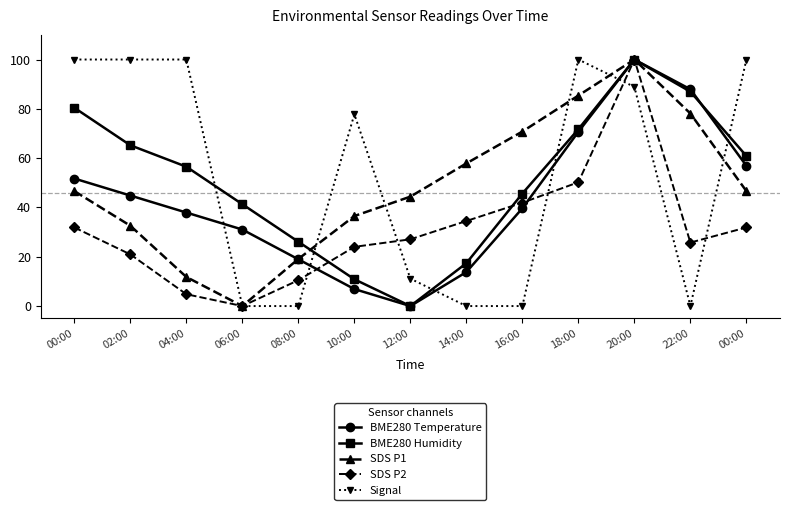

At which category does BME280 Humidity reach its first local valley?

12:00